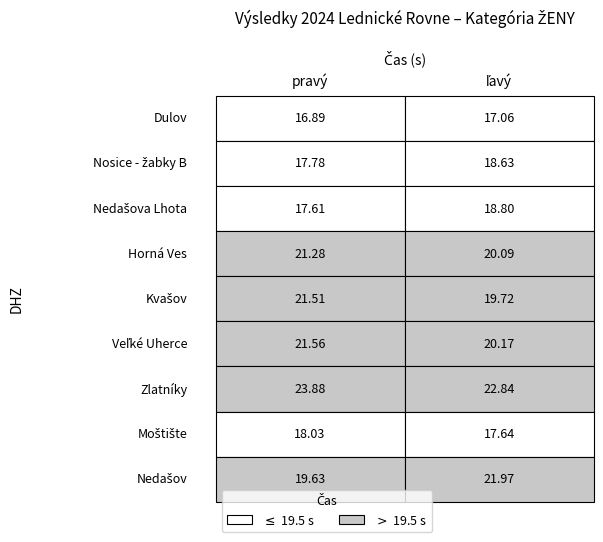

How many series are shown in this chart?

9